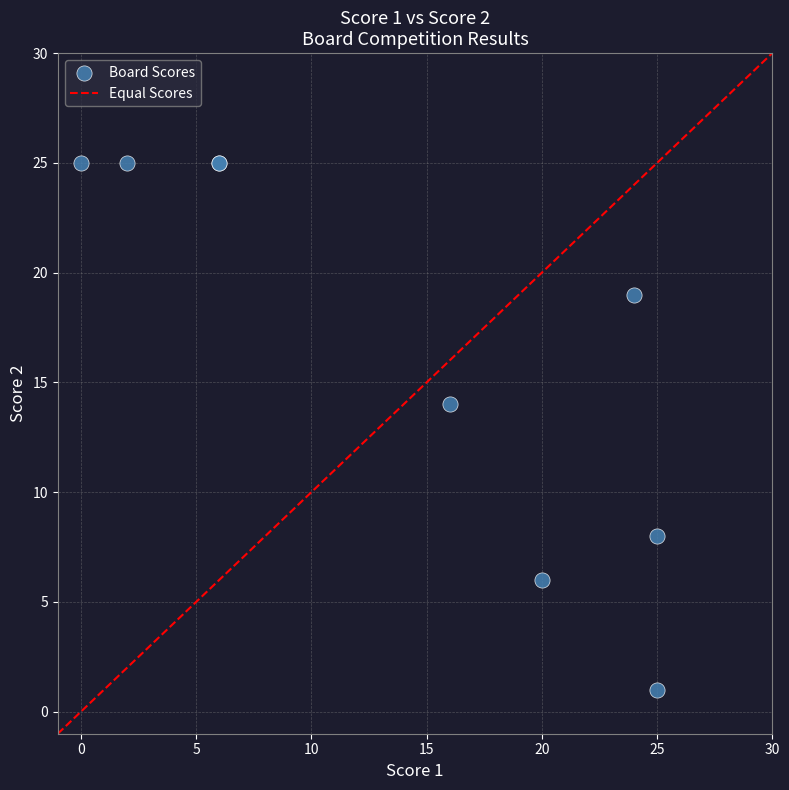

What Y value in the scatter plot is closest to 13?

14